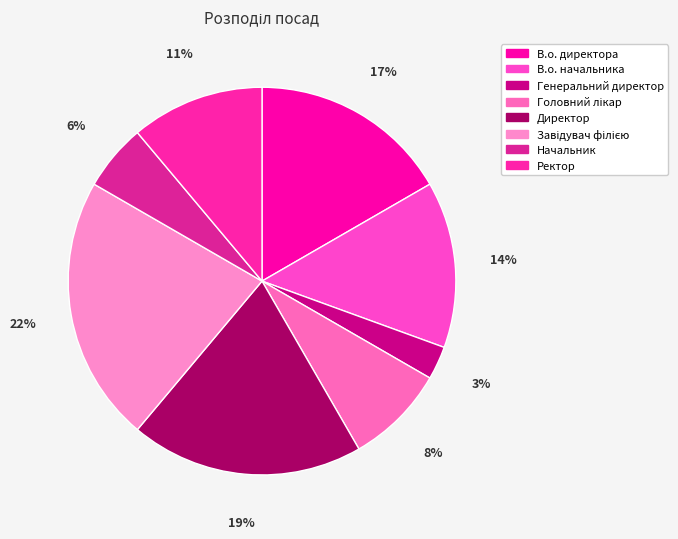

Count the number of slices in the pie.

8